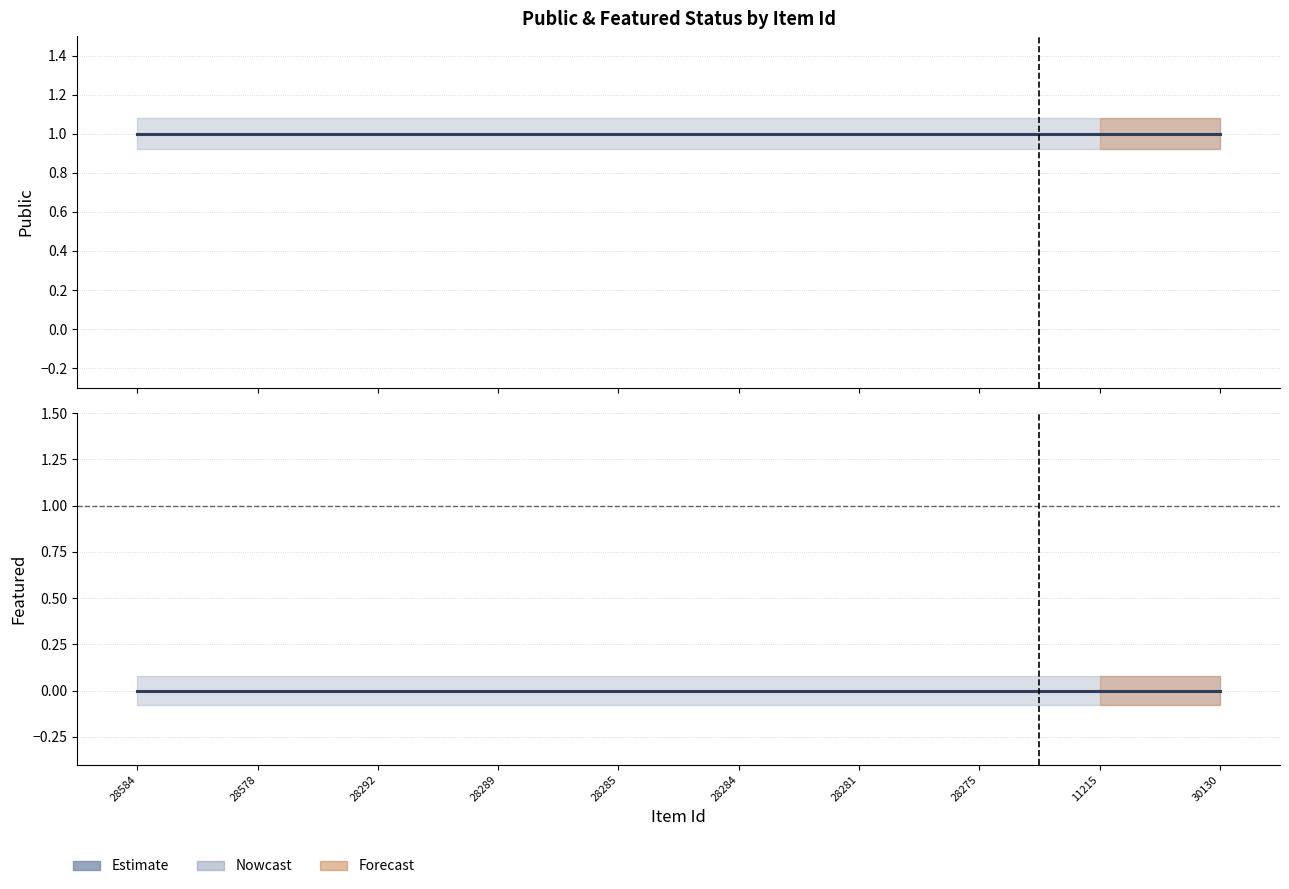

At which category is the sum across all series the highest?

28584